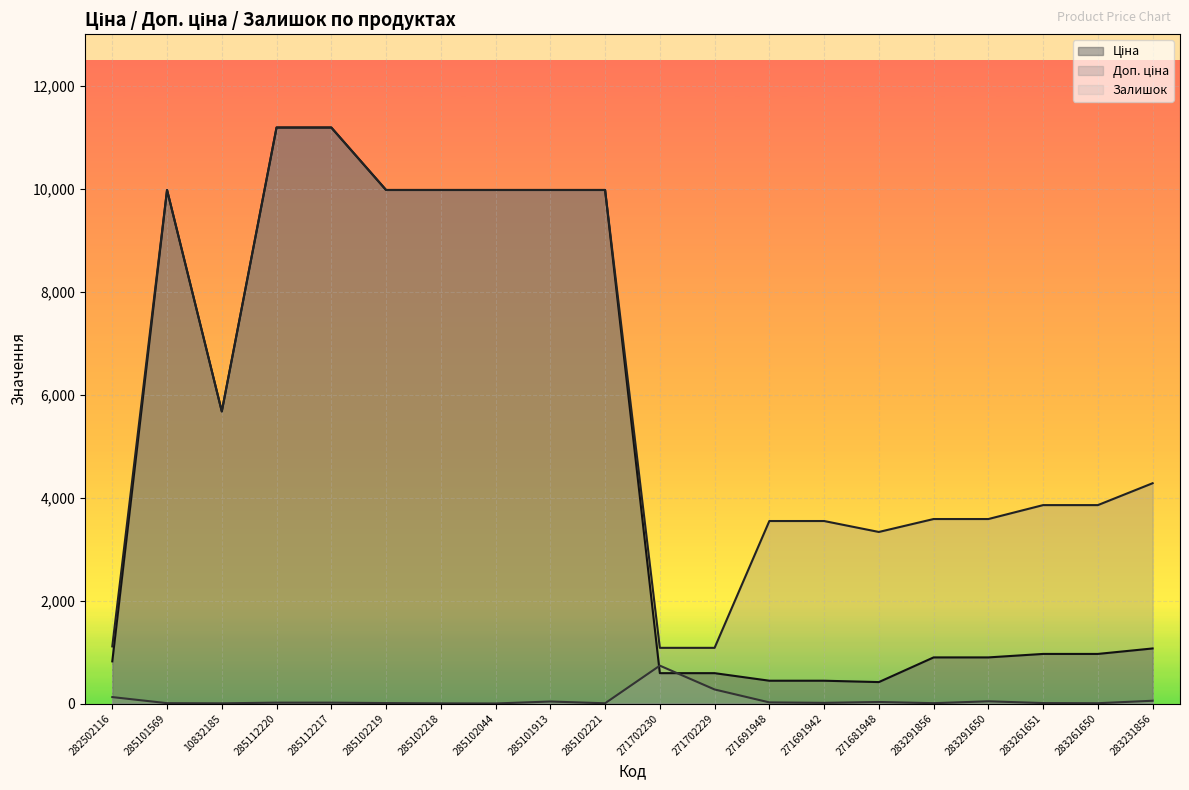

At which category does Залишок reach its first local peak?

285101913